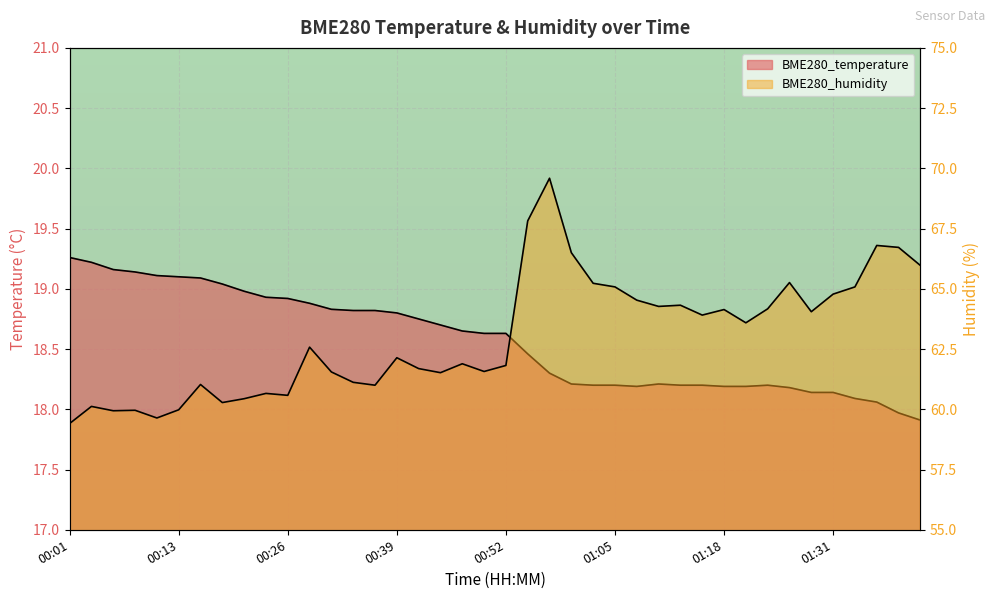

At how many categories does at least one series exceed 27?

40